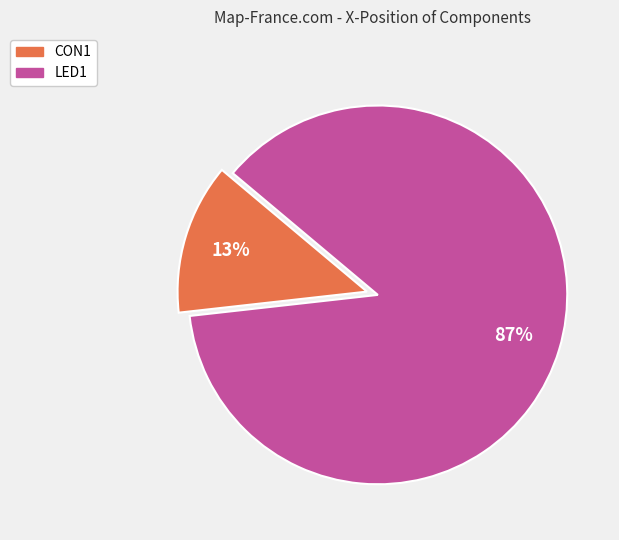

Approximately how many times larger is the value at CON1 compared to LED1?

0.1